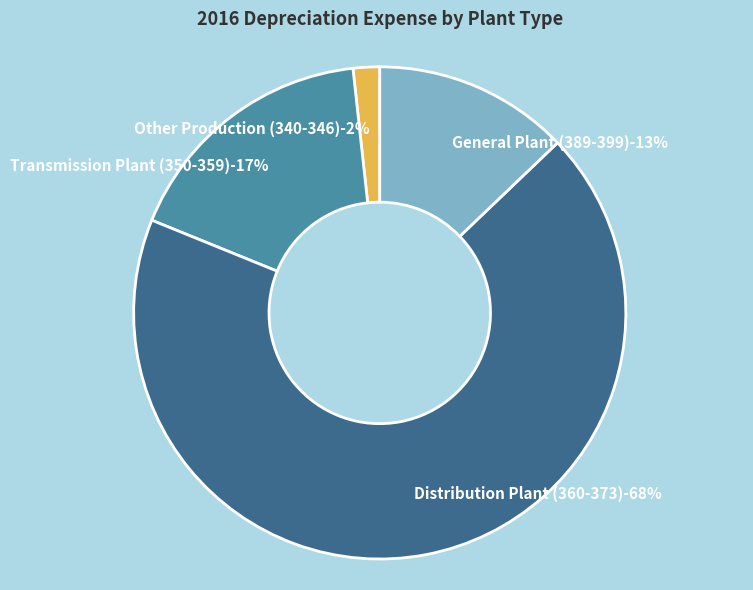

Rank the categories by value from lowest to highest.

Other Production (340-346), General Plant (389-399), Transmission Plant (350-359), Distribution Plant (360-373)